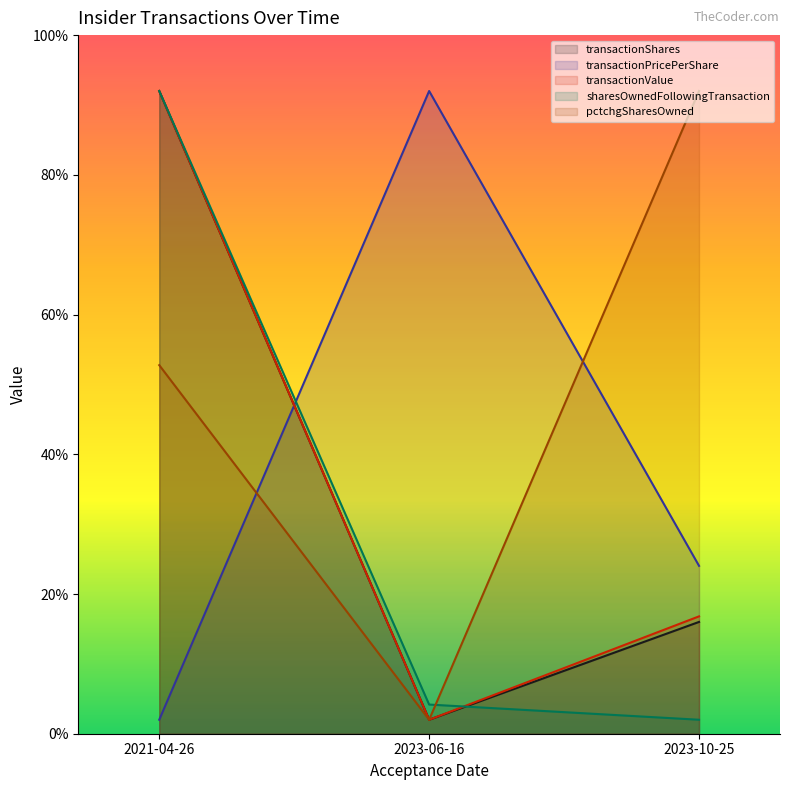

The value of transactionPricePerShare at 2023-06-16 is 92.0. True or false?

True